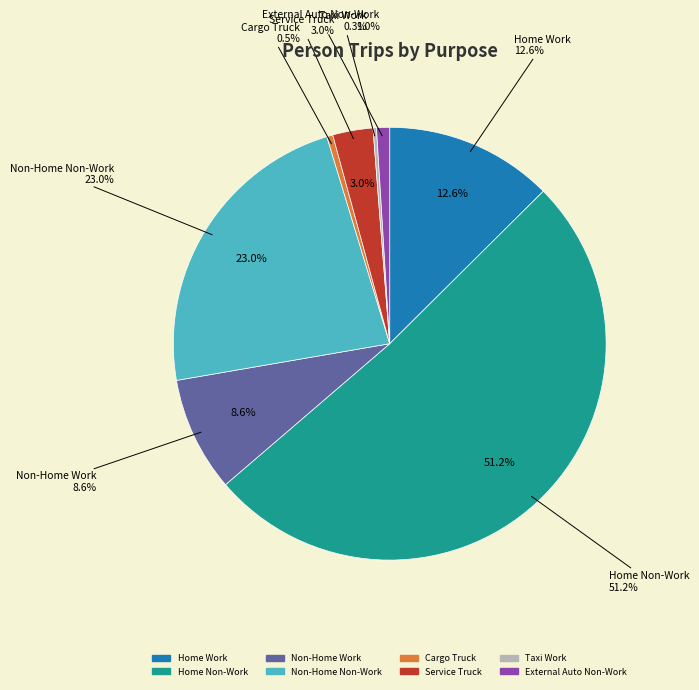

How many slices are in this pie chart?

8